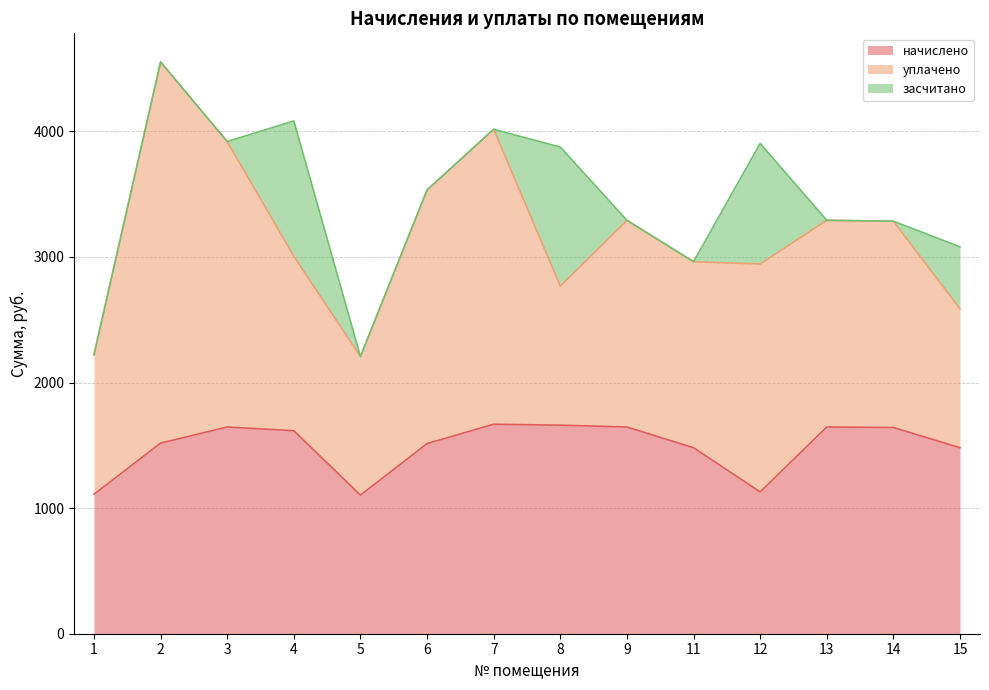

What is the total value across all series at 1?

2221.6